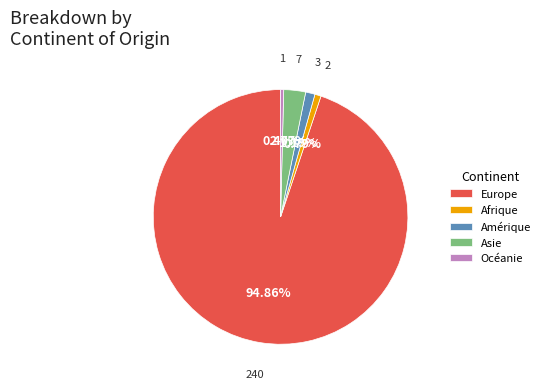

Which slice is the largest?

Europe